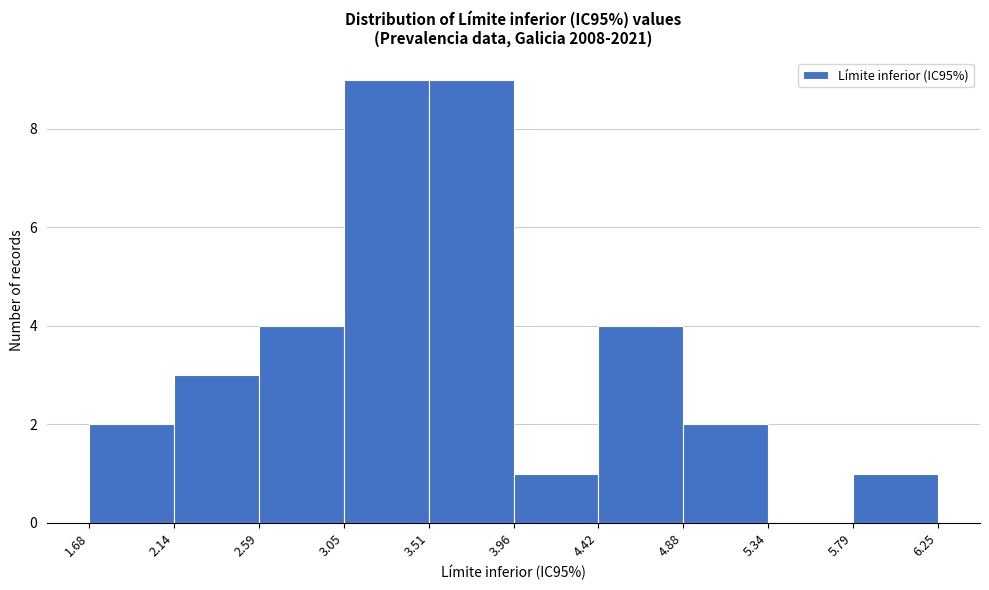

What is the height of the bar covering 3.51 to 3.96 on the x-axis? The values are not printed on the chart, so give them approximately, as read against the axis.

9